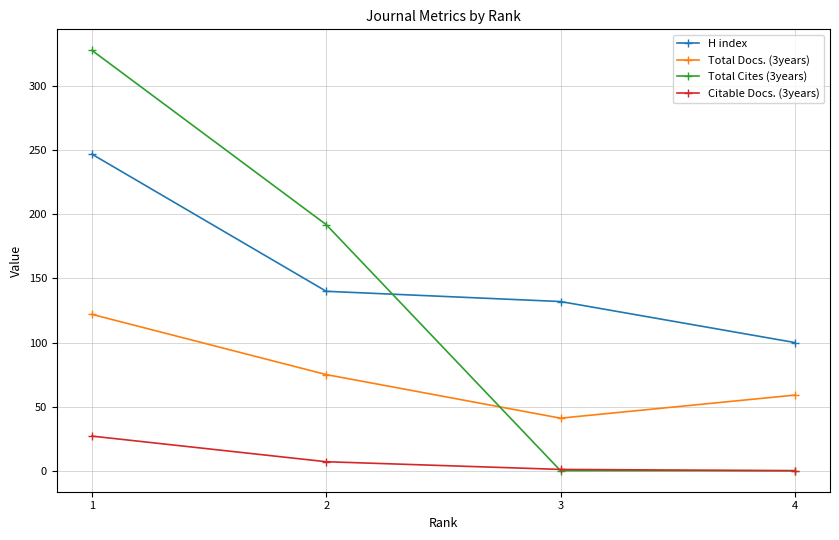

True or false: H index and Total Docs. (3years) intersect in this chart.

False